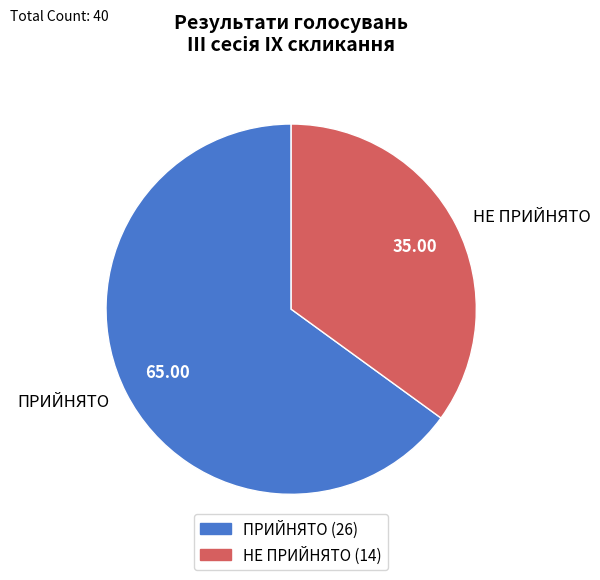

Count the number of slices in the pie.

2